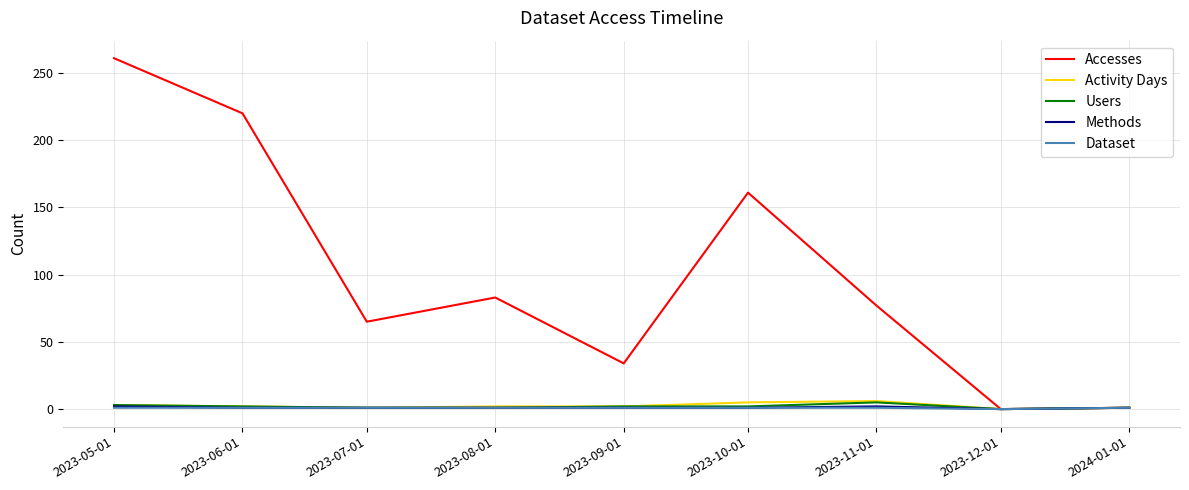

At which category is the sum across all series the highest?

2023-05-01